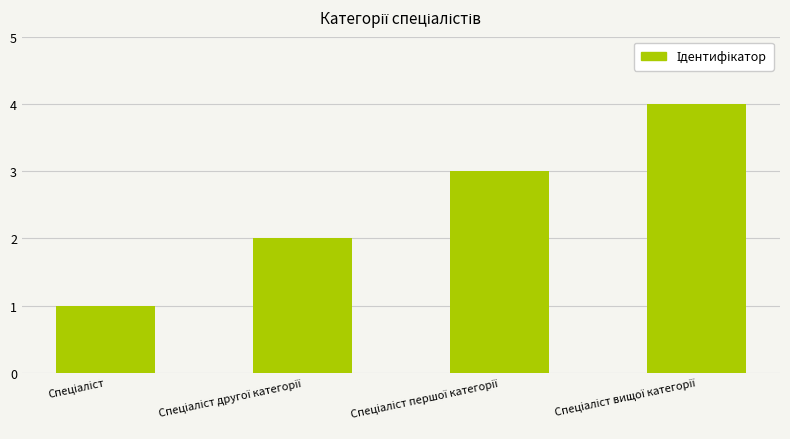

What is the greatest value displayed?

4